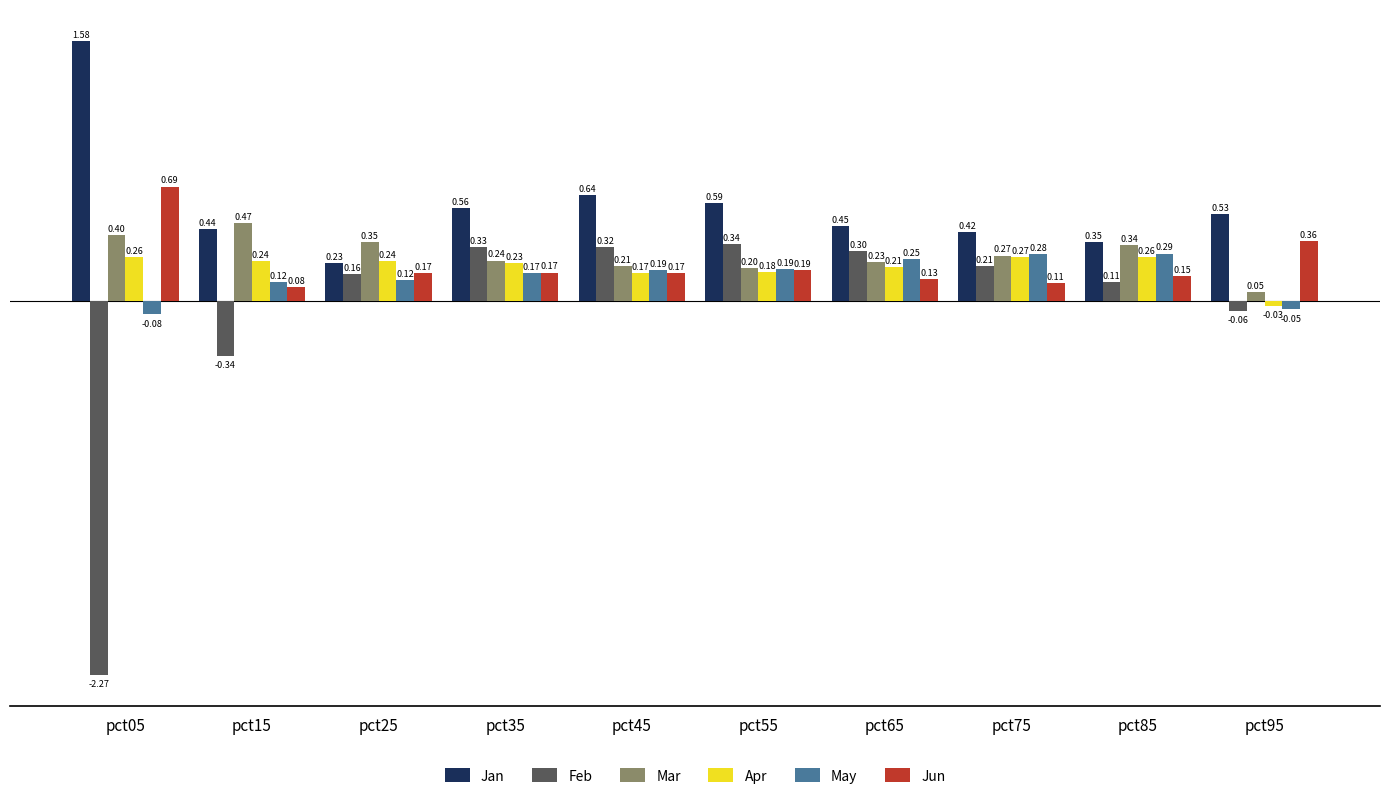

How many bars are there in total?

60